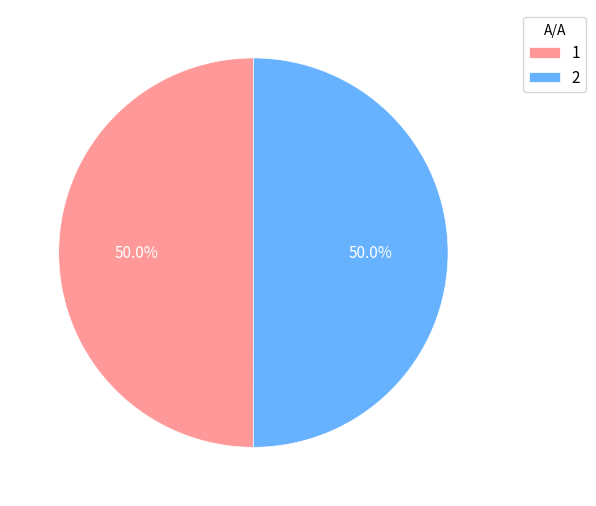

Do 2 and 1 together represent more than half of the pie?

Yes